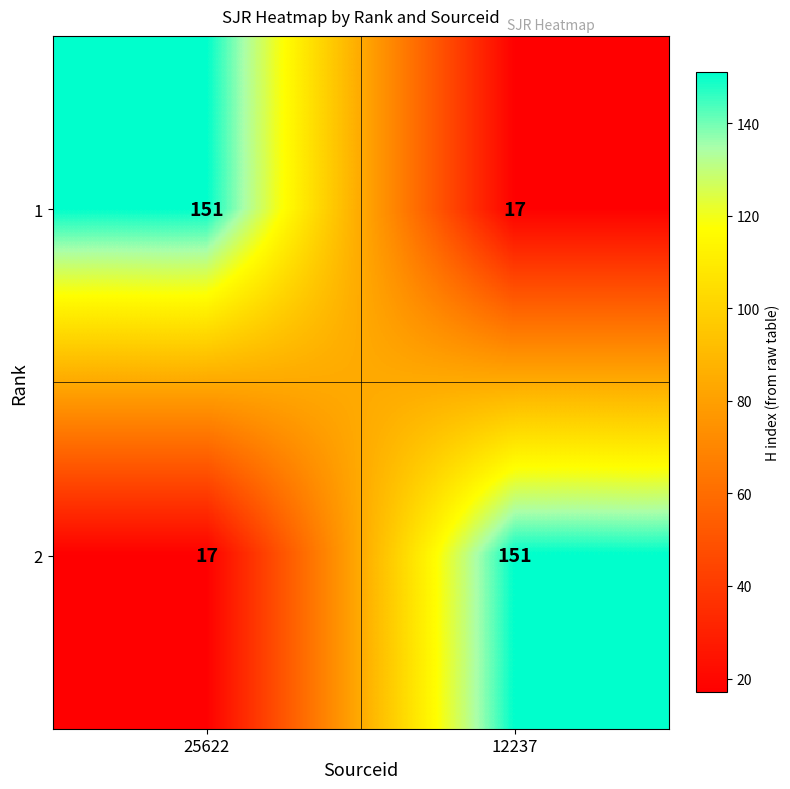

Where is 2 nearest to the value 84?

25622